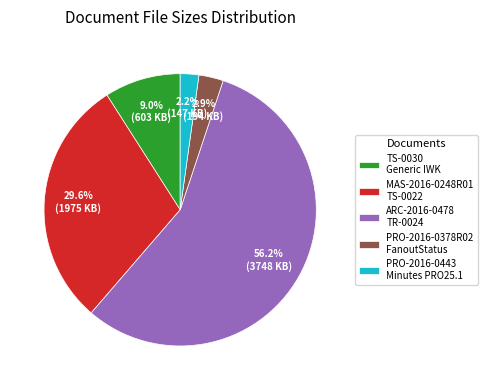

What is the majority slice?

ARC-2016-0478 TR-0024